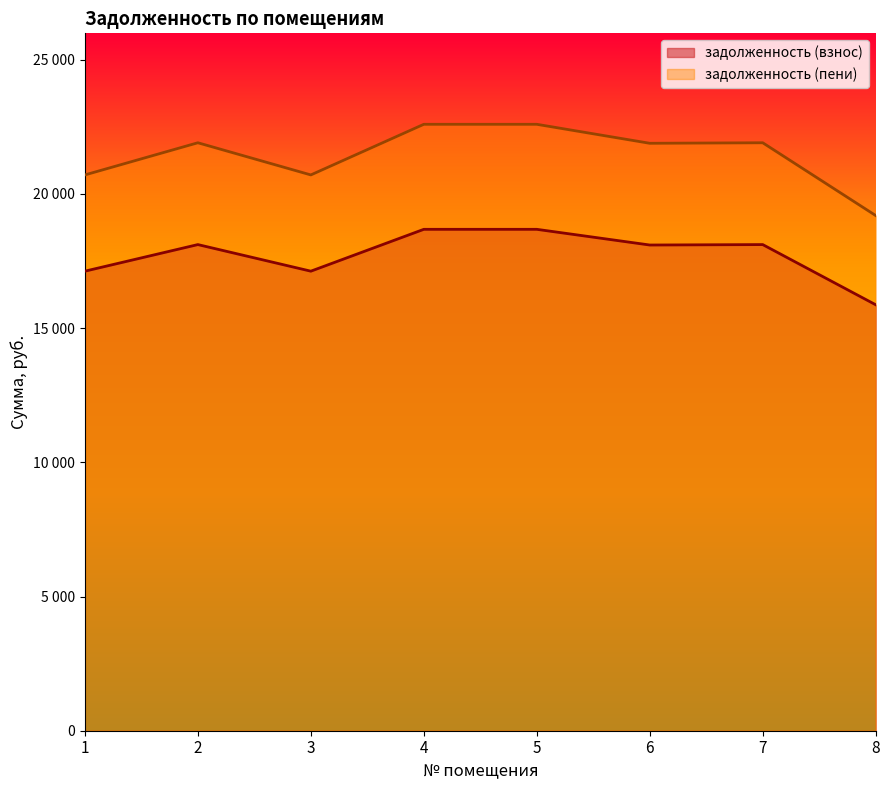

Reading left to right, transcribe all the data shown in this chart.

задолженность (взнос): 17119.1	18109.8	17119.1	18678.4	18678.4	18093.6	18109.8	15868.4
задолженность (пени): 20704.8	21903.0	20704.8	22590.7	22590.7	21883.4	21903.0	19192.2